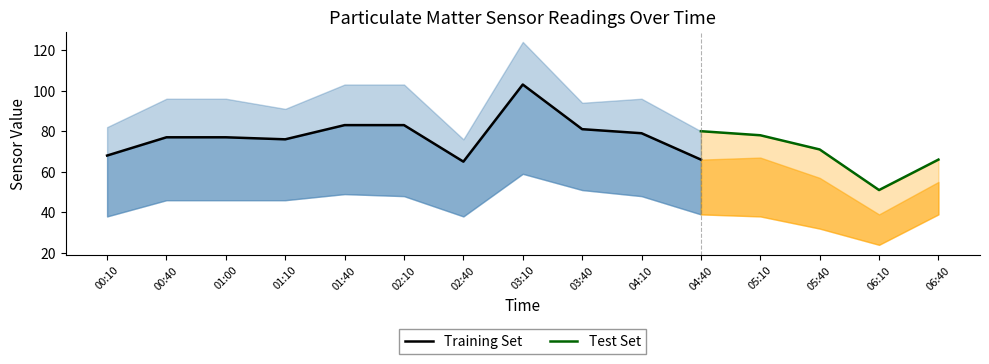

What position from the right is 01:10?

12